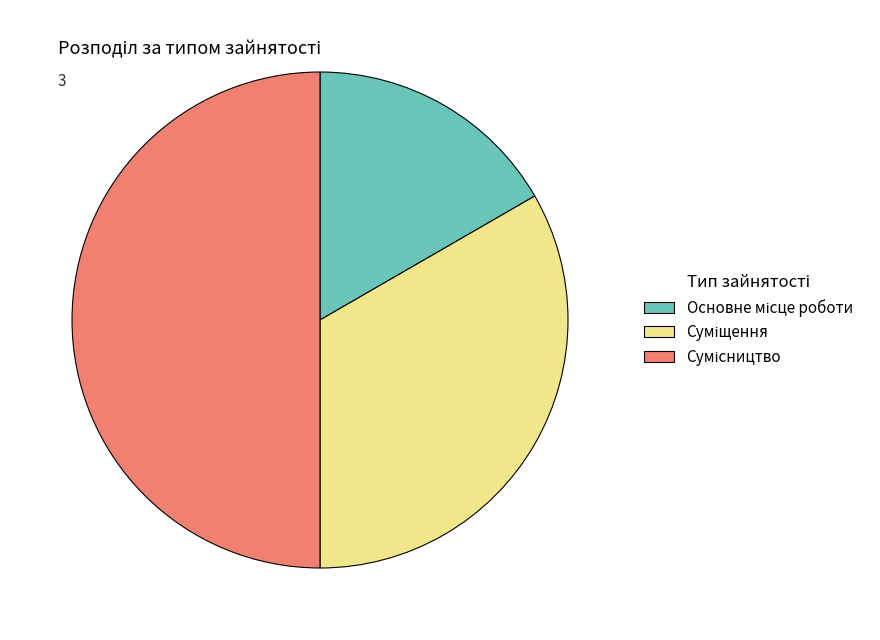

Count the number of slices in the pie.

3